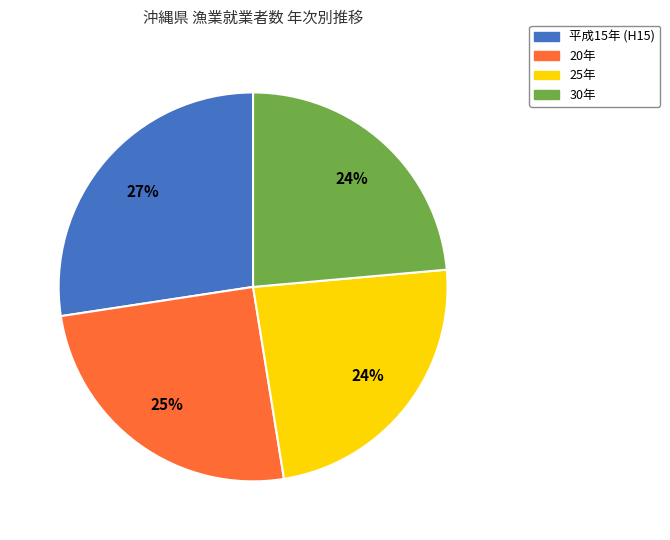

Combined, do 20年 and 25年 account for over 50%?

No